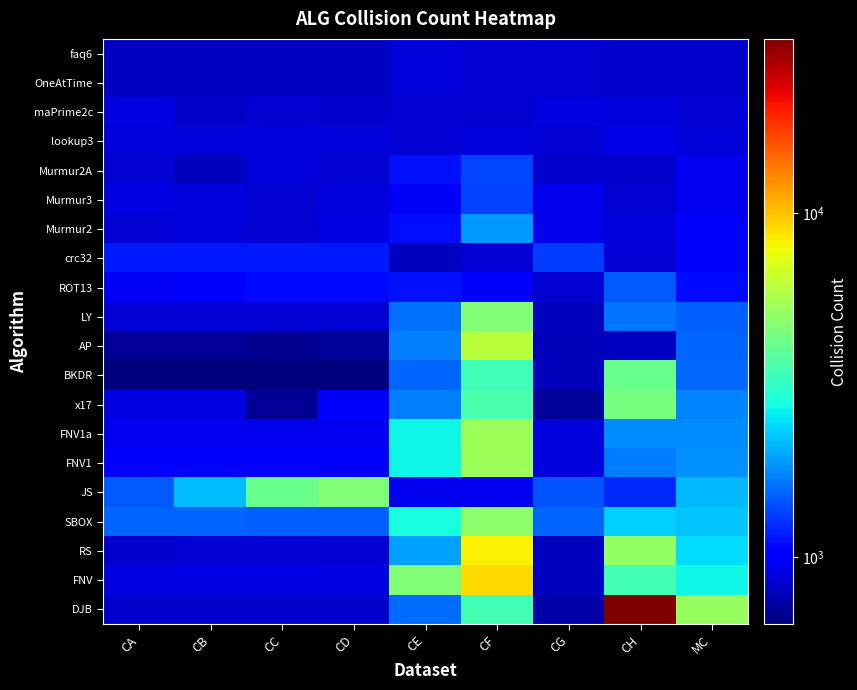

Between CC and CG, which series saw the biggest shift?

JS